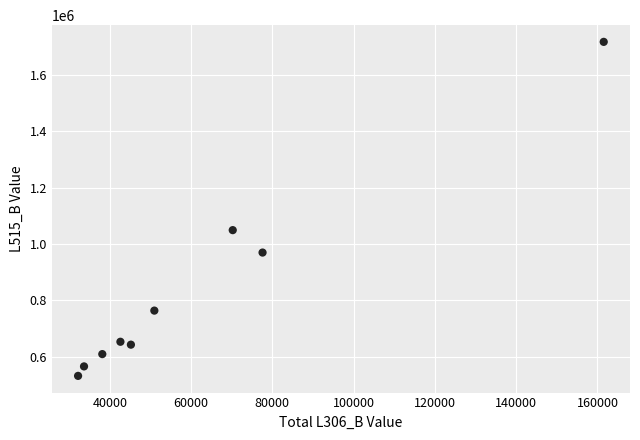

What Y value in the scatter plot is closest to 1124506?

1049026